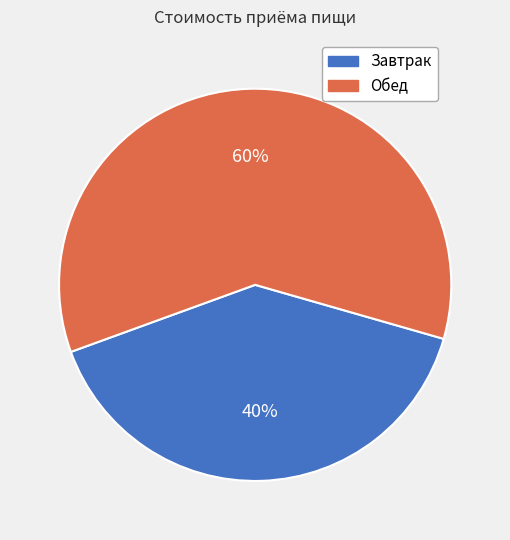

Do Обед and Завтрак together represent more than half of the pie?

Yes